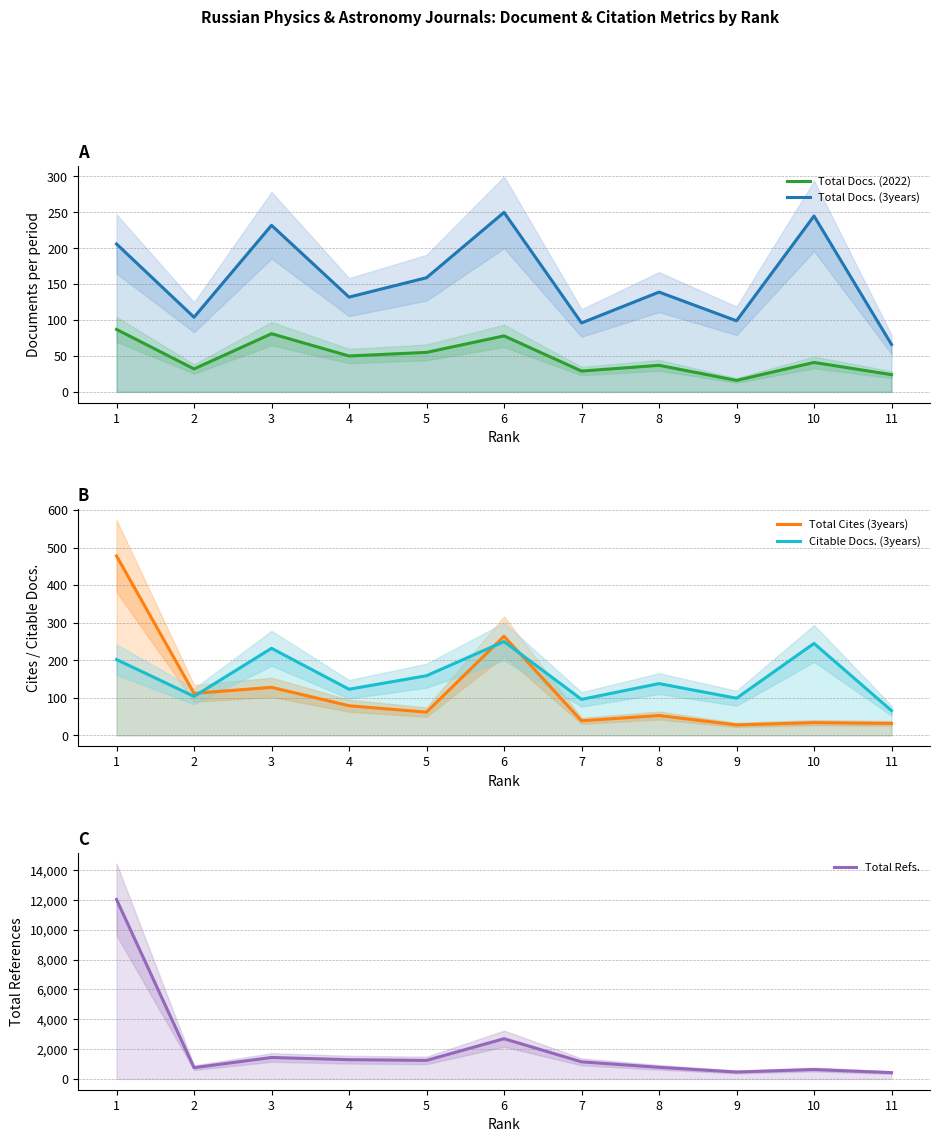

What is the total value across all series at 6?

3540